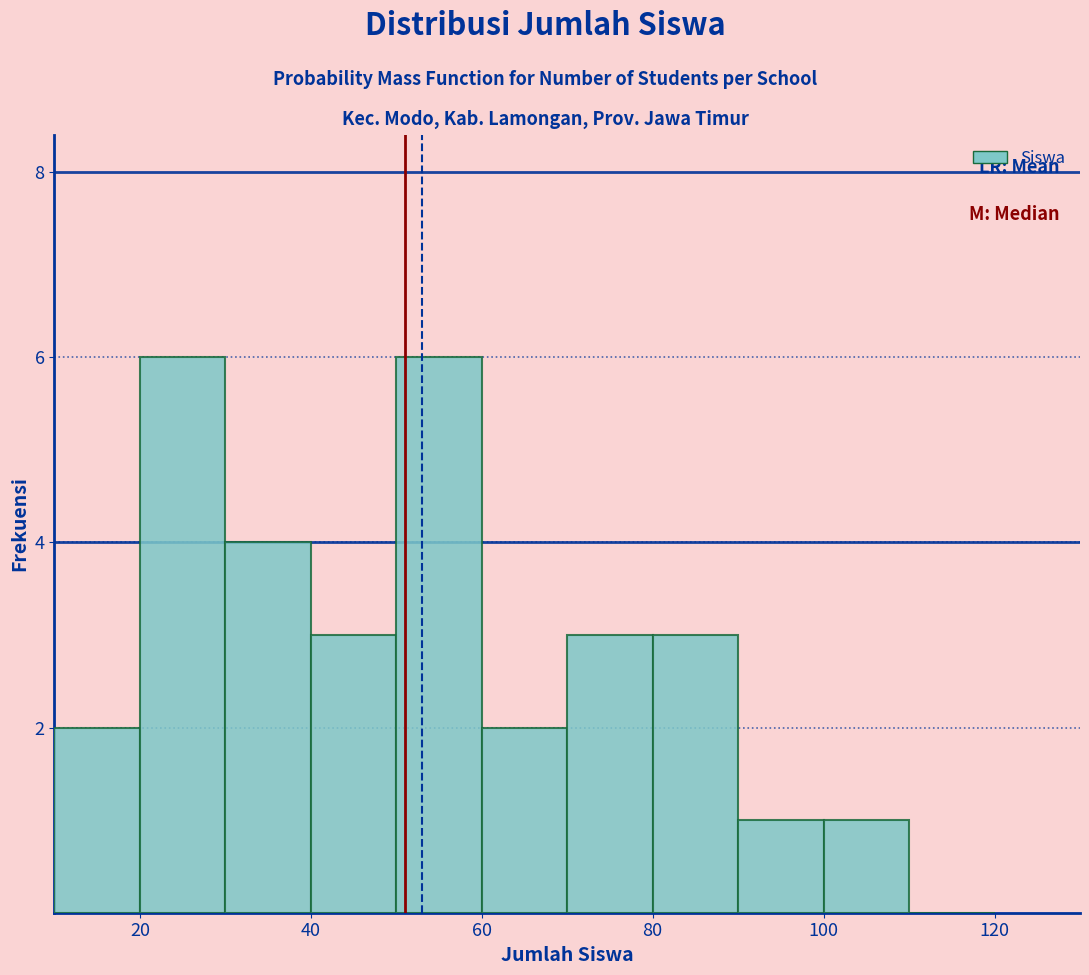

Reading left to right, transcribe this chart: for each bar, give the range it covers on the x-axis and its height. The values are not printed on the chart, so give them approximately, as read against the axis.

10 to 20: 2
20 to 30: 6
30 to 40: 4
40 to 50: 3
50 to 60: 6
60 to 70: 2
70 to 80: 3
80 to 90: 3
90 to 100: 1
100 to 110: 1
110 to 120: 0